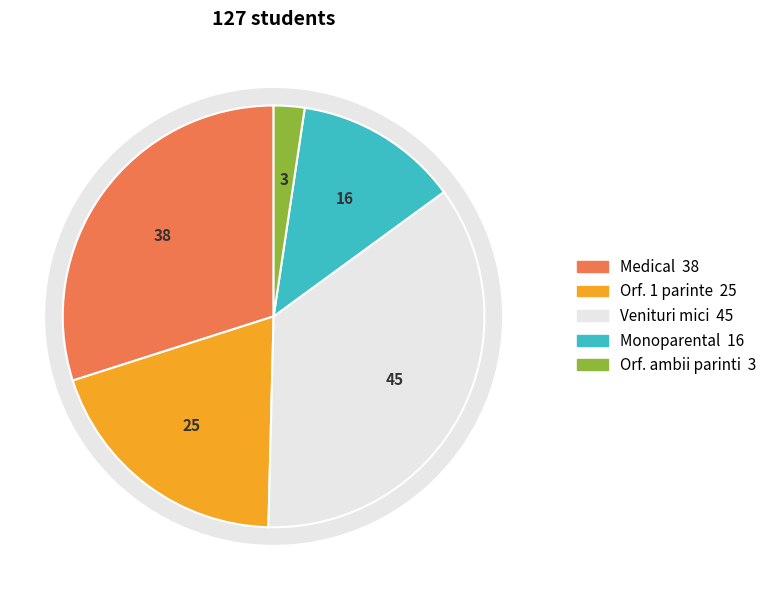

Is Venituri mici the majority of the pie?

No